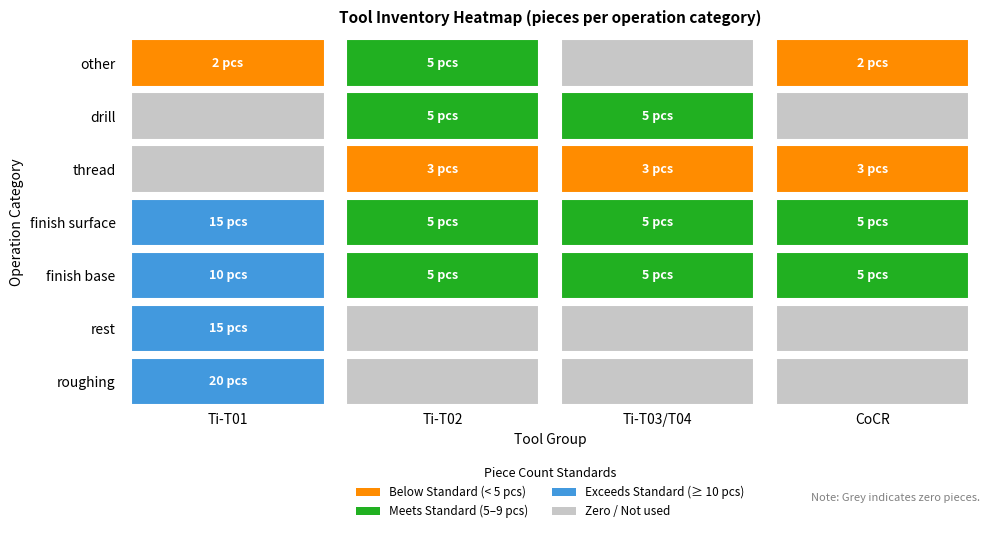

The value of rest at 0 is 27. True or false?

False